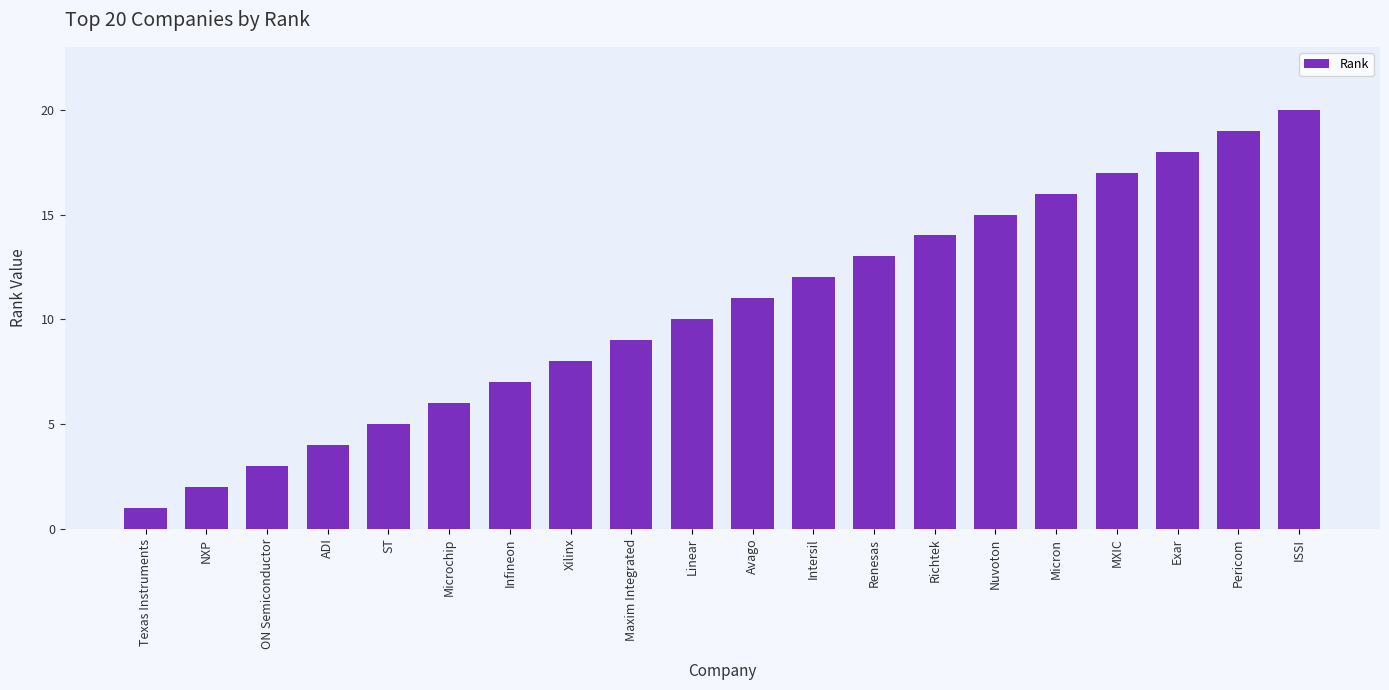

Rank the categories by value from lowest to highest.

Texas Instruments, NXP, ON Semiconductor, ADI, ST, Microchip, Infineon, Xilinx, Maxim Integrated, Linear, Avago, Intersil, Renesas, Richtek, Nuvoton, Micron, MXIC, Exar, Pericom, ISSI